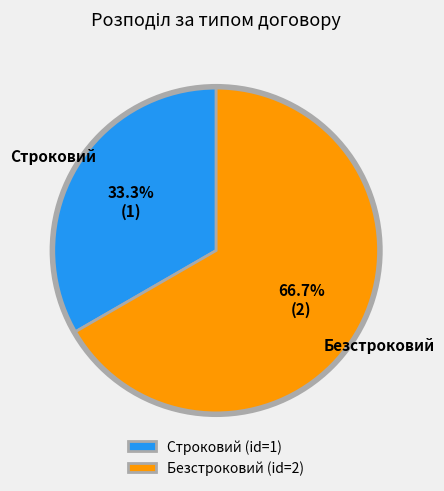

Rank the categories by value from highest to lowest.

Безстроковий, Строковий